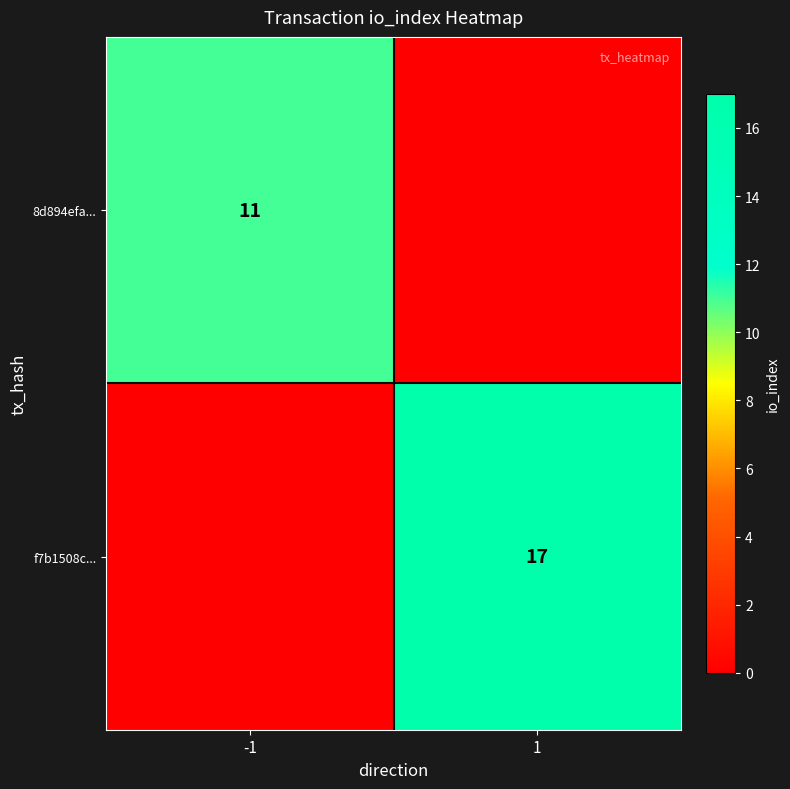

Between -1 and 1, which is larger?

-1